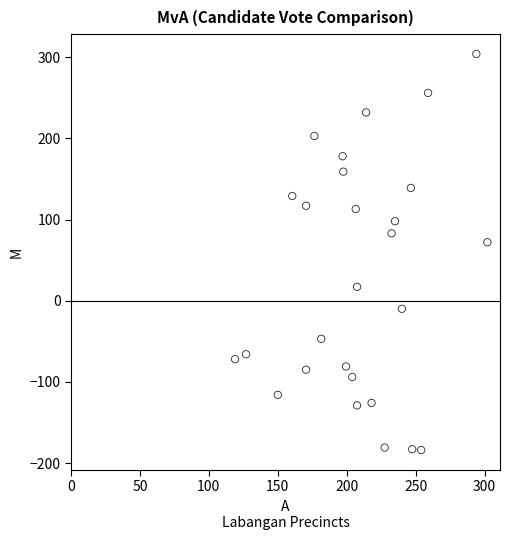

What is the range of Y values (max minus min)?

488